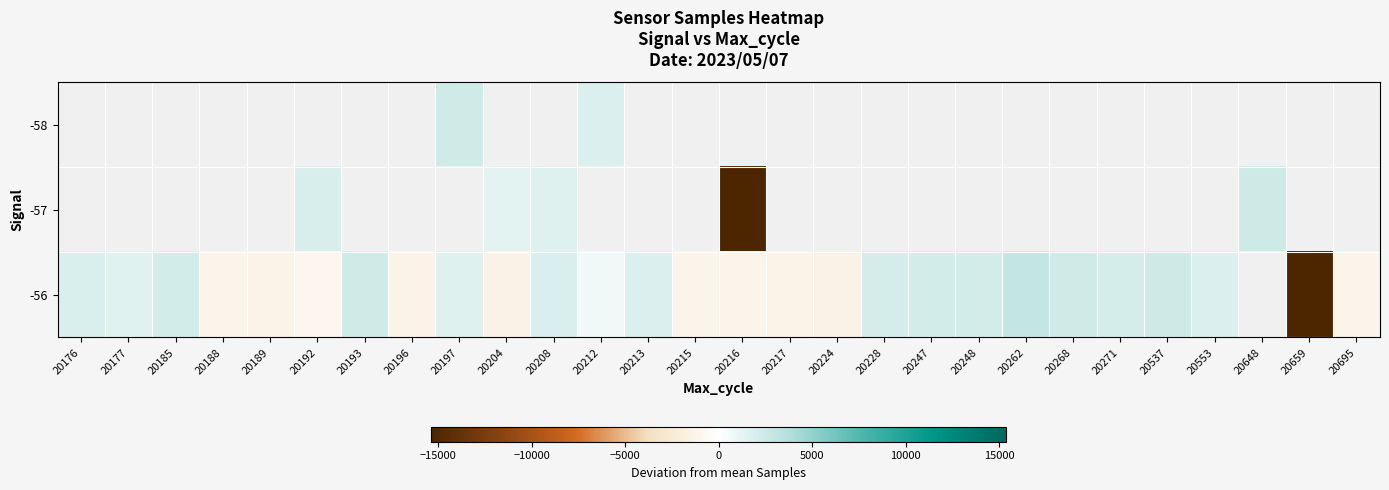

How many positive values does the -56 series have?

16